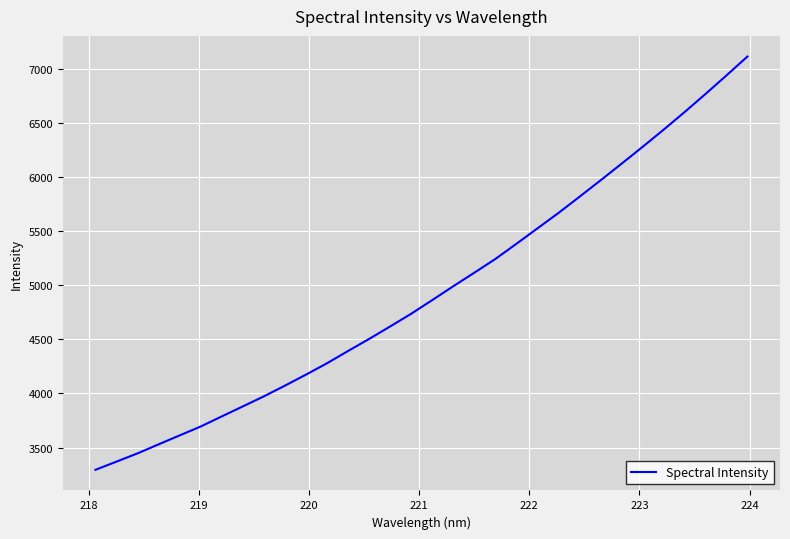

What is the maximum value shown in the chart?

7117.6